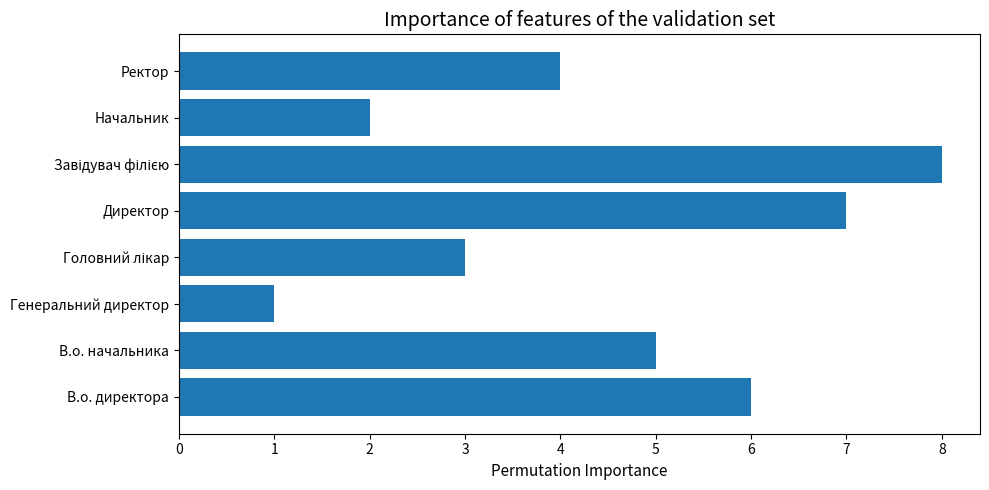

Is it true that the value at Ректор is 5?

False